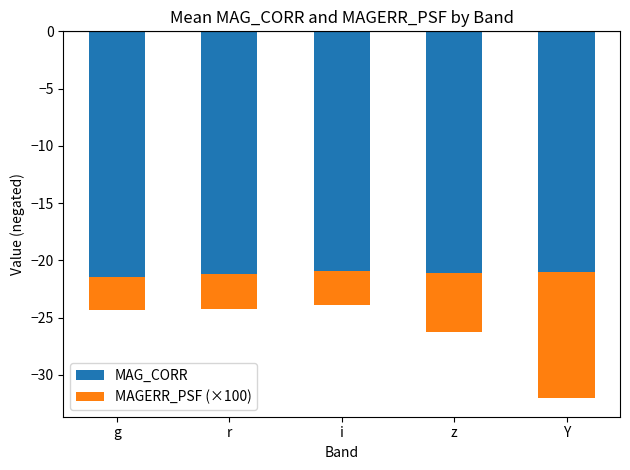

What position from the right is r?

4